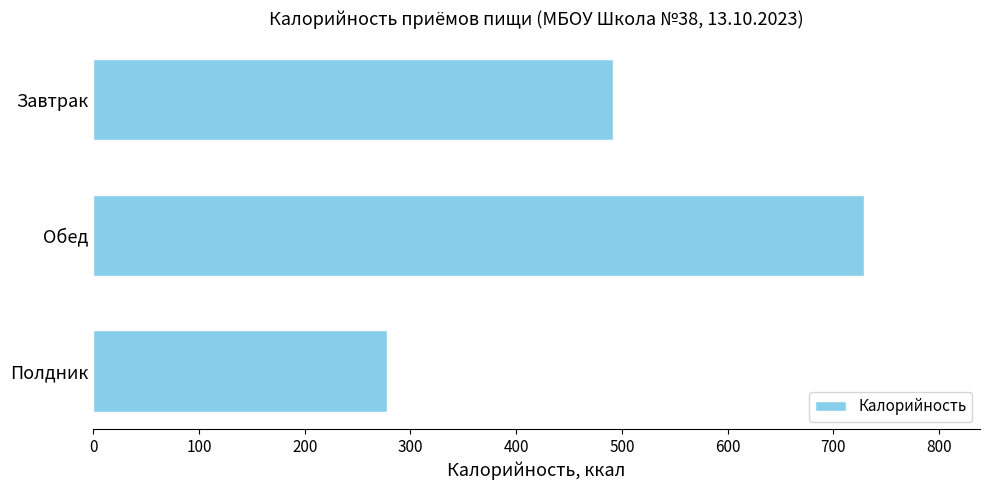

Rank the categories by value from highest to lowest.

Обед, Завтрак, Полдник